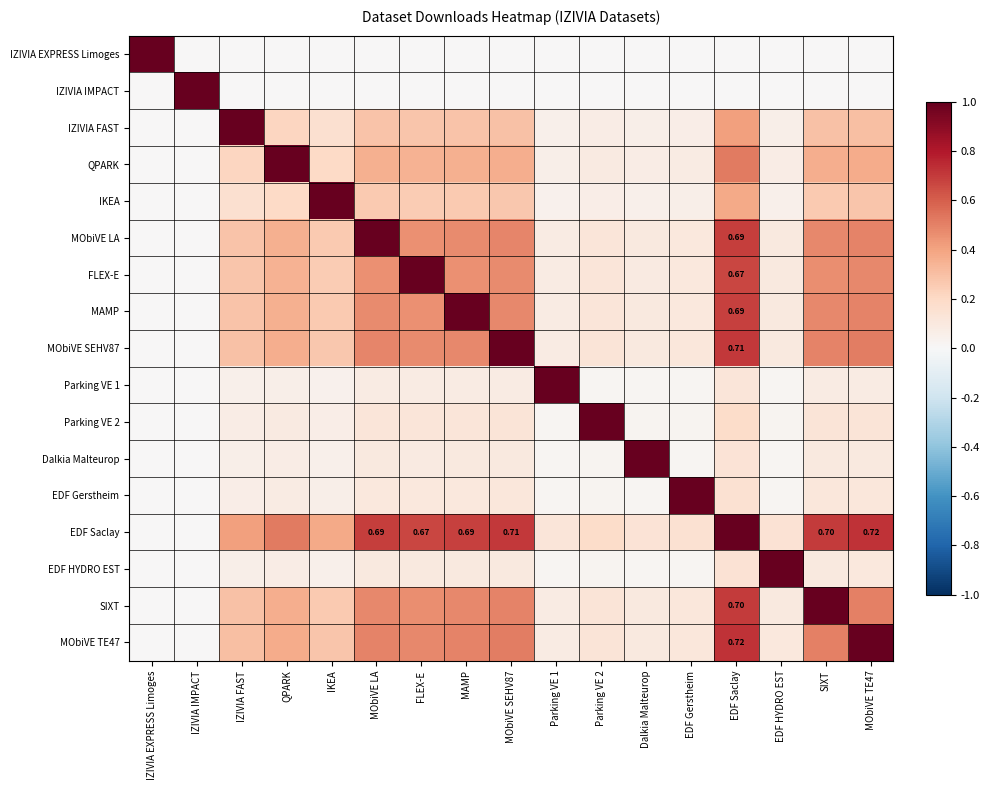

Count the number of data series in this chart.

17